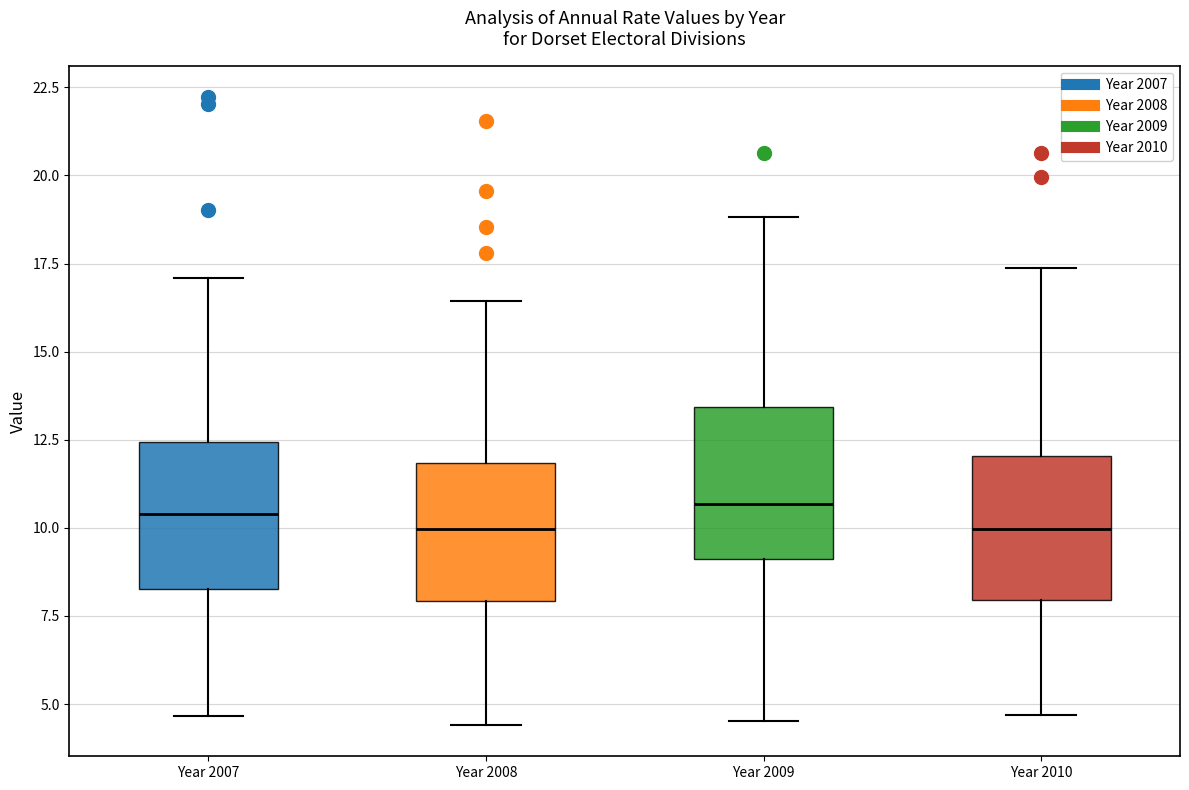

Reading left to right, transcribe this box plot: for each box, give where its median line is, the range the box spans, and where its two whiskers end, as read against the y-axis. The values are not printed on the chart, so give them approximately, as read against the axis.

Year 2007: median 10.5, box 8.5 to 12.5, whiskers 4.5 to 17.0
Year 2008: median 10.0, box 8.0 to 12.0, whiskers 4.5 to 16.5
Year 2009: median 10.5, box 9.0 to 13.5, whiskers 4.5 to 19.0
Year 2010: median 10.0, box 8.0 to 12.0, whiskers 4.5 to 17.5